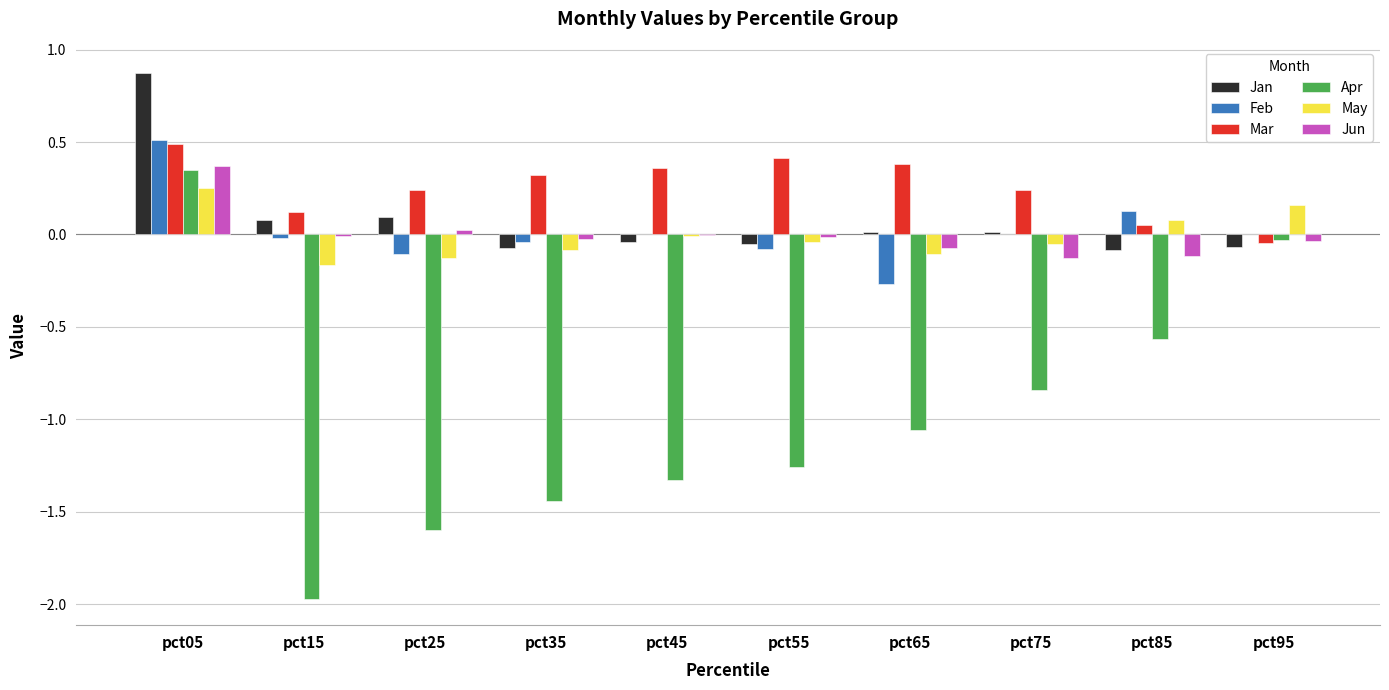

Which series has the widest spread of values?

Apr